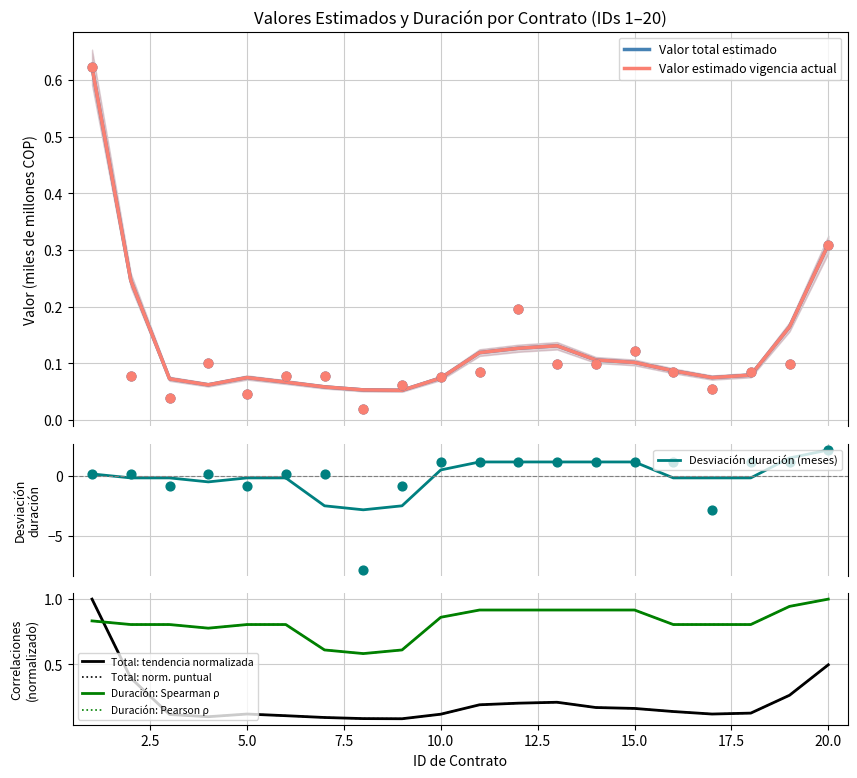

Which series has the largest total across all categories?

Valor total estimado